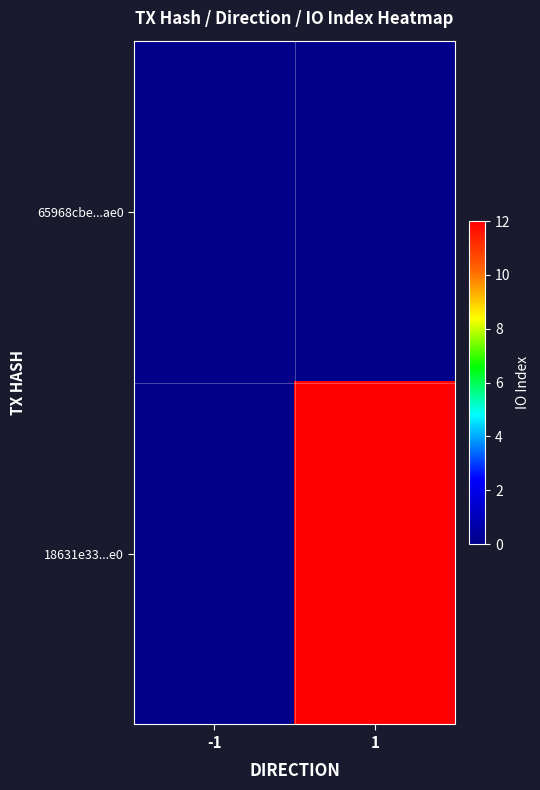

What is the maximum value shown in the chart?

12